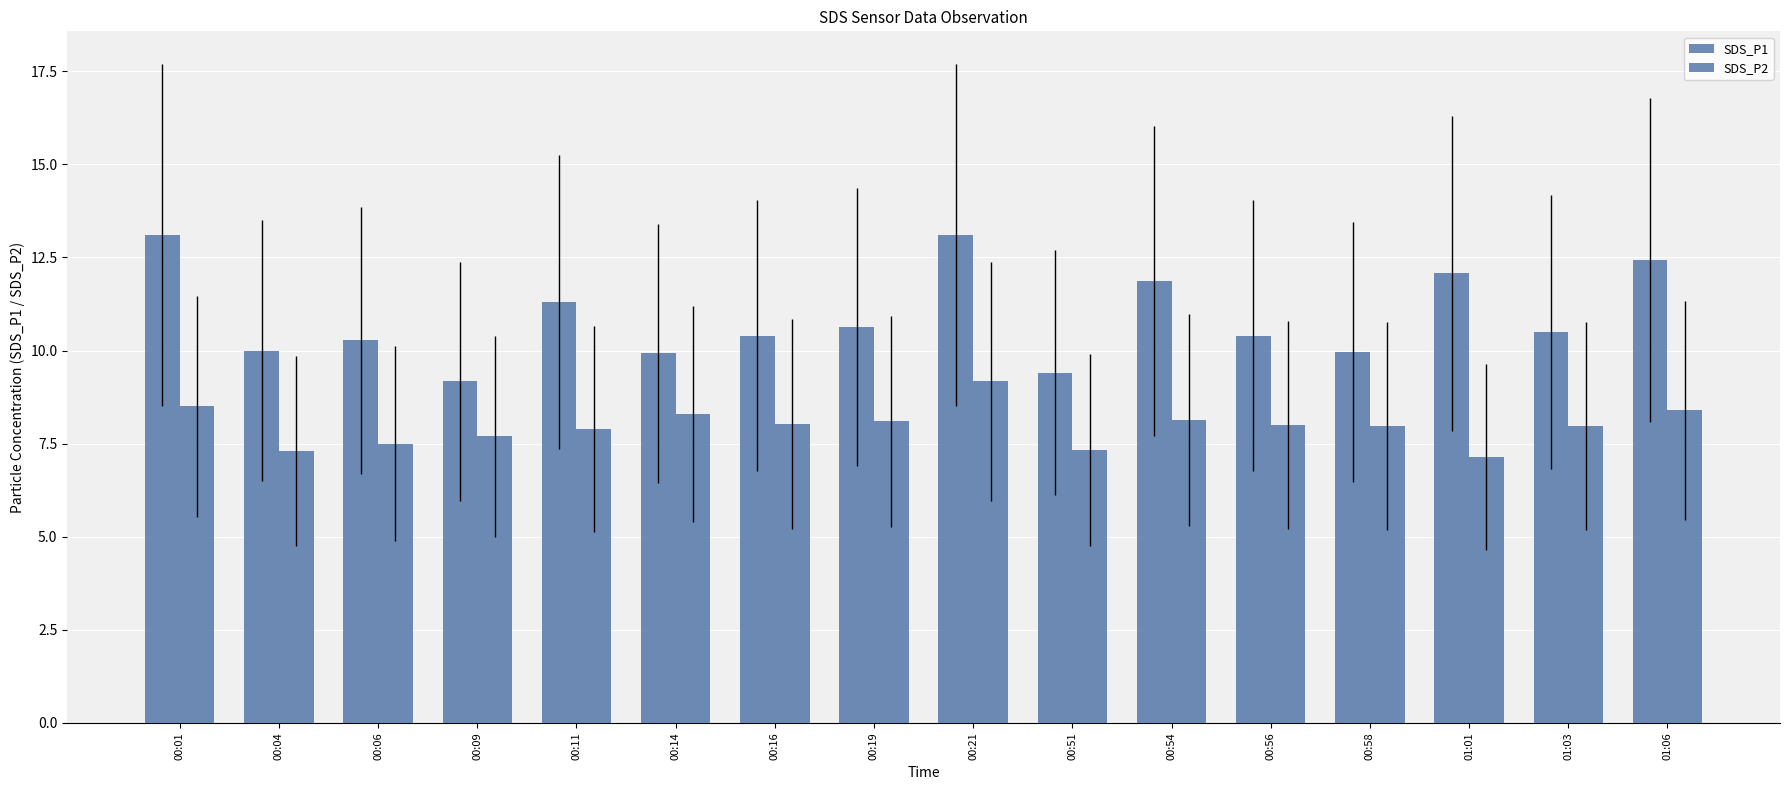

Which category has the lowest value across all series?

01:01